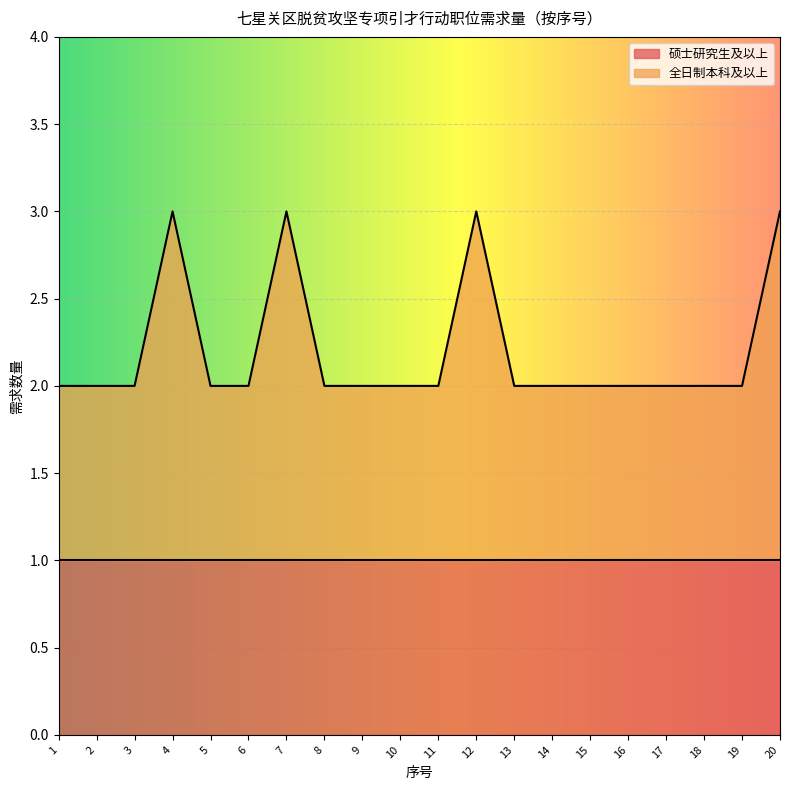

Is it true that the value at 9 is 0?

False